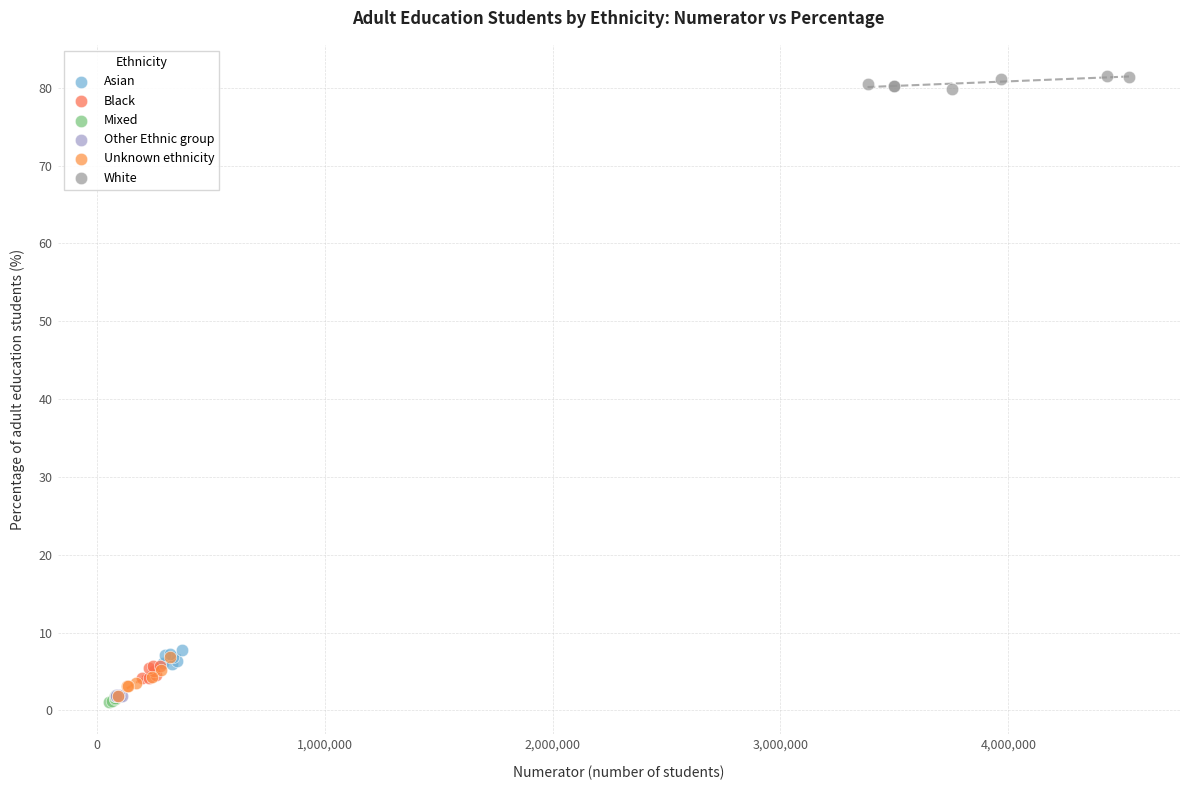

What are all the series names shown in the legend?

Asian, Black, Mixed, Other Ethnic group, Unknown ethnicity, White